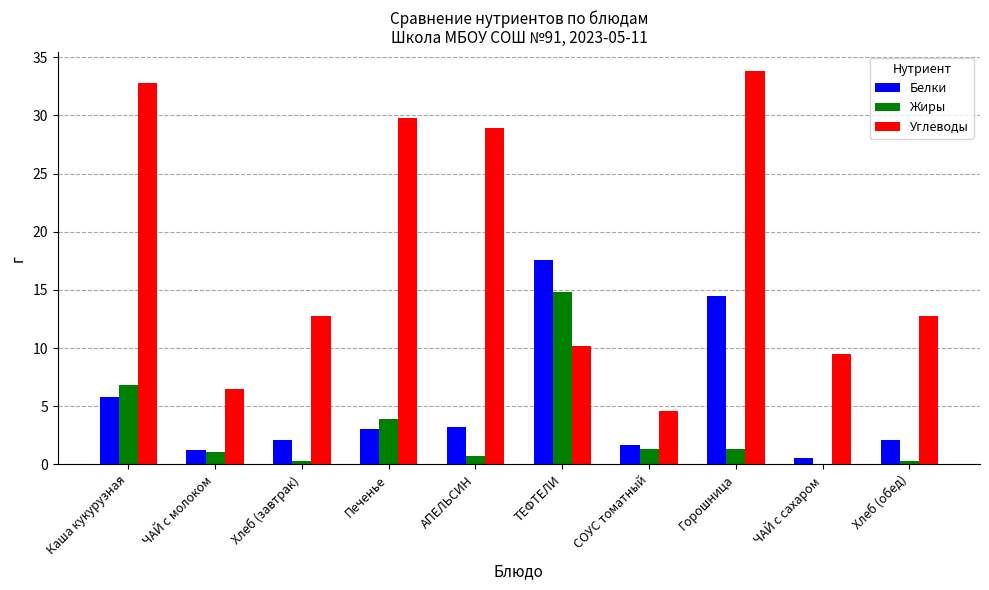

How many distinct data groups are displayed?

3